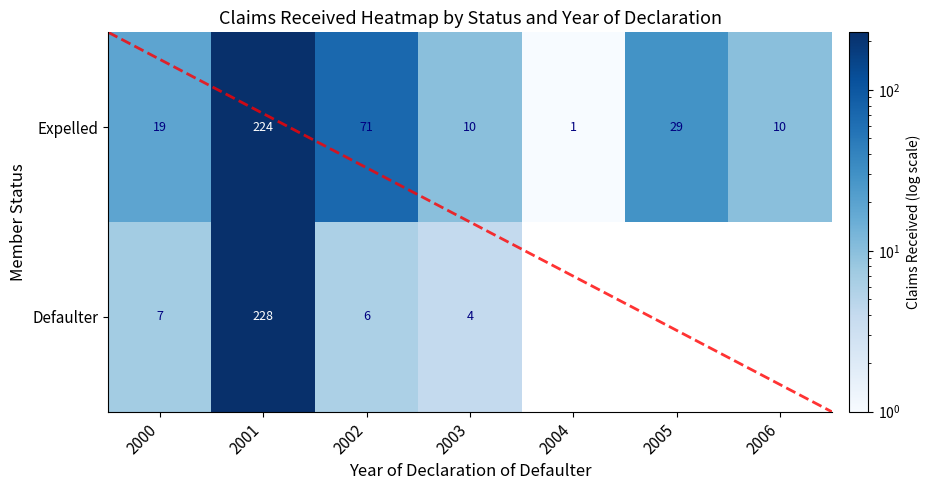

What is the approximate value of Expelled at 2005?

29